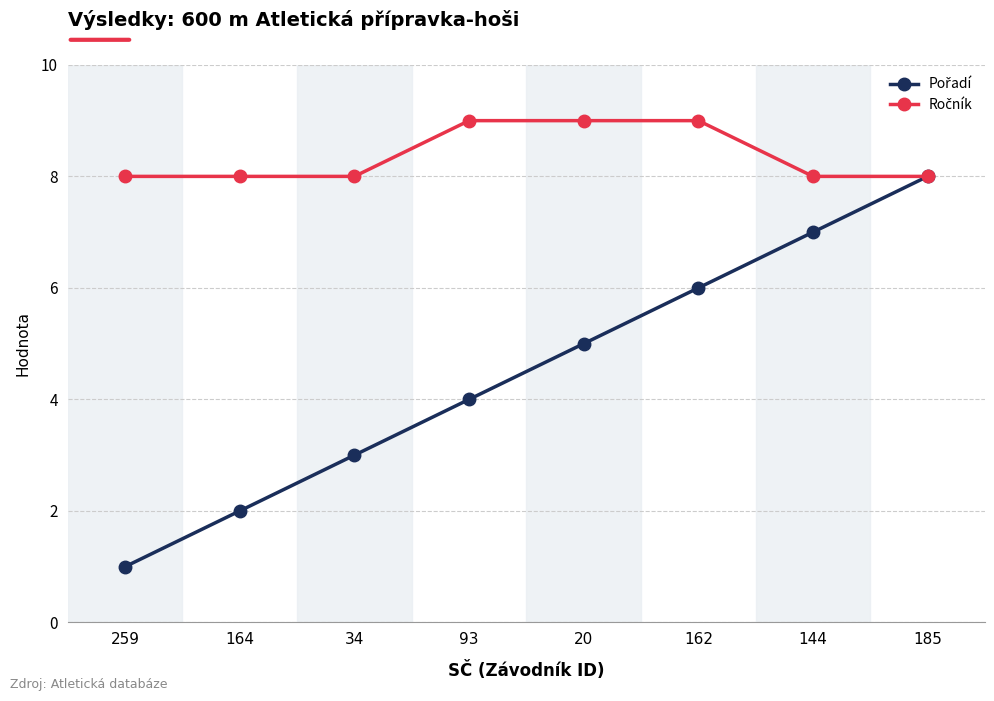

What is the spread (max minus min) of values at 34?

5